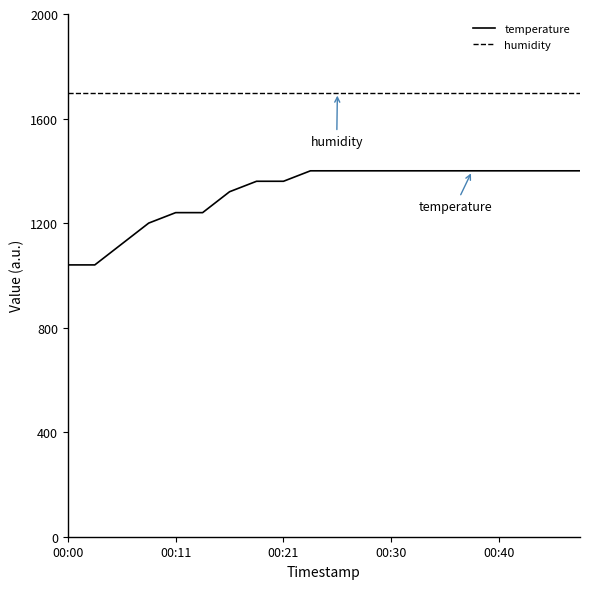

What is the difference between the maximum and minimum values in the temperature series?

360.0